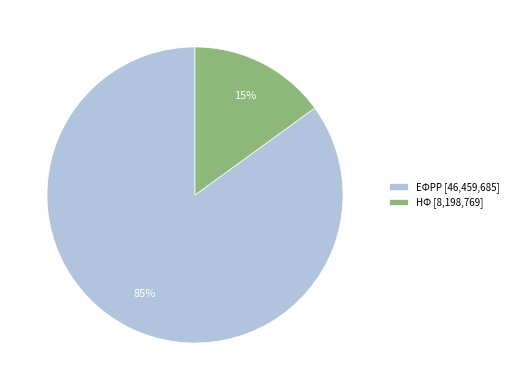

Combined, do ЕФРР [46,459,685] and НФ [8,198,769] account for over 50%?

Yes